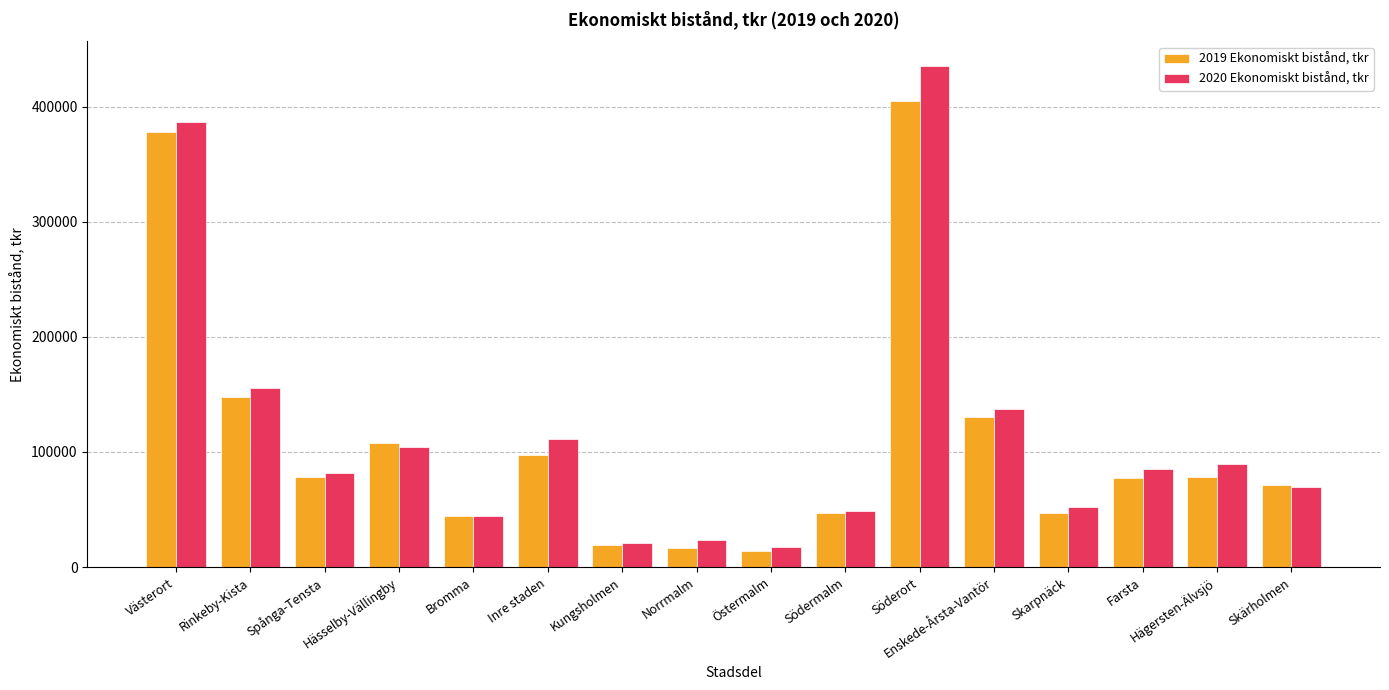

At which label does 2020 Ekonomiskt bistånd, tkr first exceed 85407?

Västerort